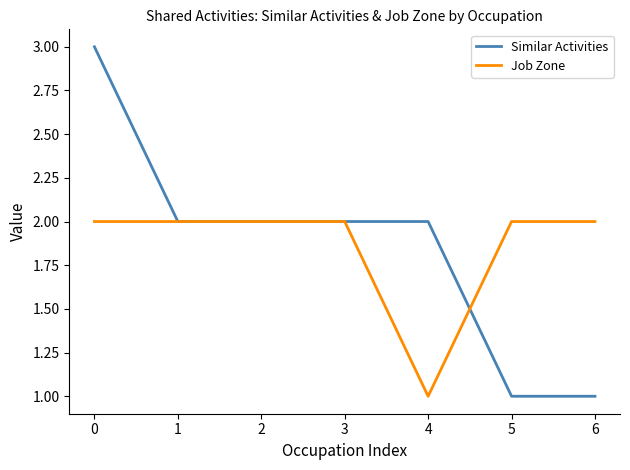

At 4, list the series in order from largest to smallest.

Similar Activities, Job Zone